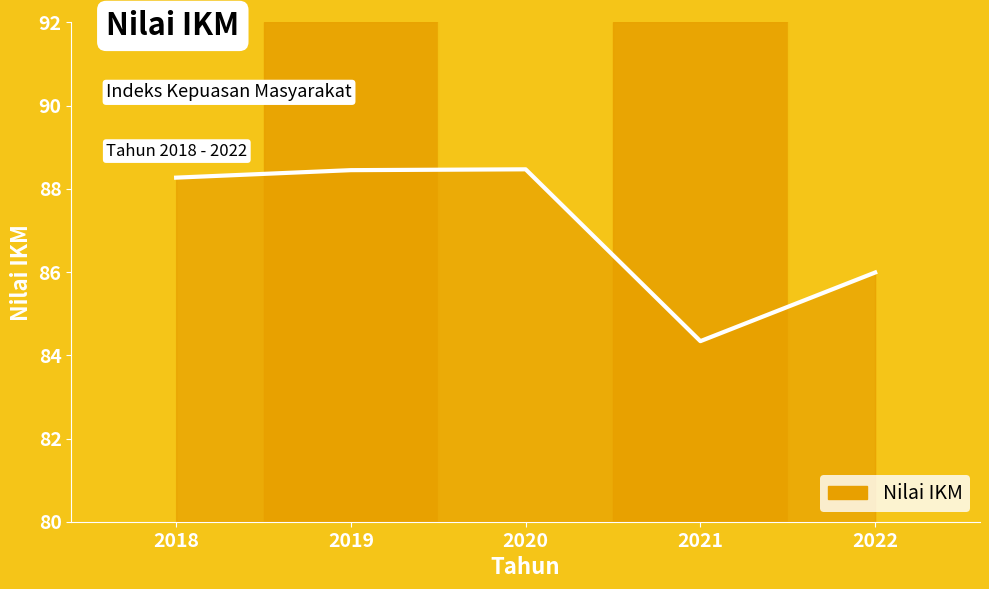

What is the average value?

87.1